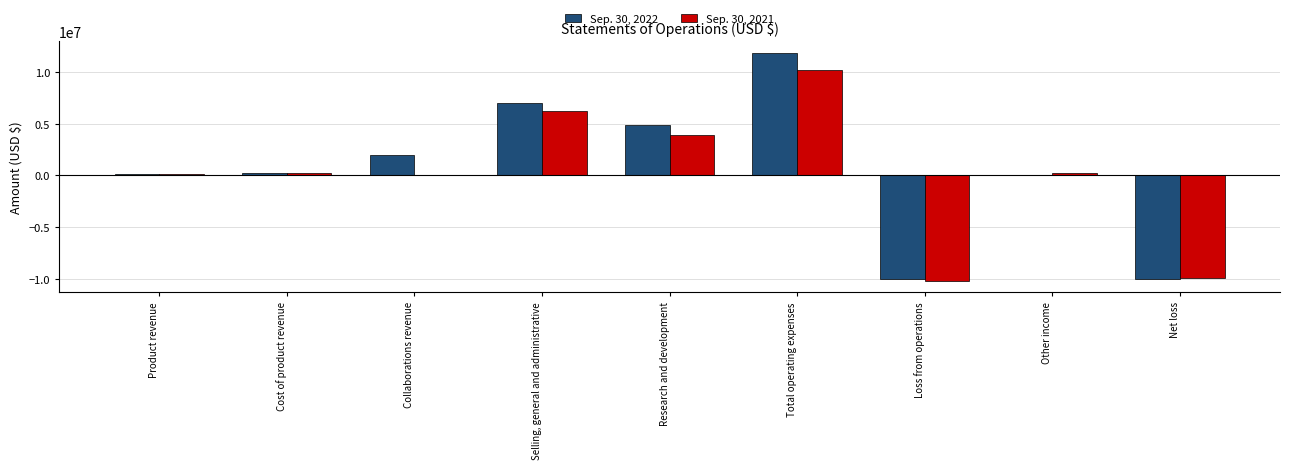

True or false: Sep. 30, 2022 has a value of 8387175 at Research and development.

False